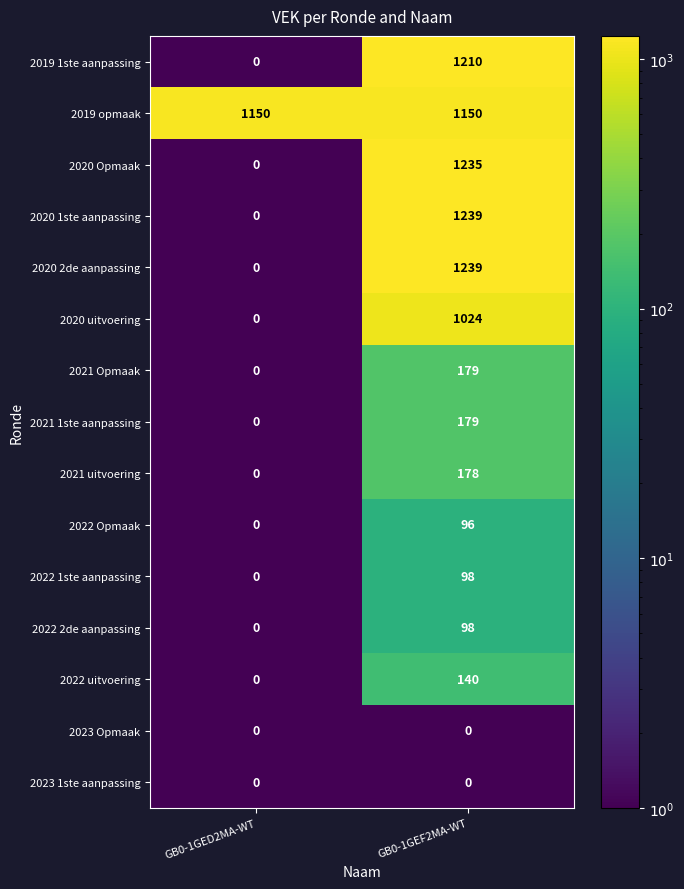

Reading left to right, transcribe all the data shown in this chart.

2019 1ste aanpassing: 0	1210
2019 opmaak: 1150	1150
2020 Opmaak: 0	1235
2020 1ste aanpassing: 0	1239
2020 2de aanpassing: 0	1239
2020 uitvoering: 0	1024
2021 Opmaak: 0	179
2021 1ste aanpassing: 0	179
2021 uitvoering: 0	178
2022 Opmaak: 0	96
2022 1ste aanpassing: 0	98
2022 2de aanpassing: 0	98
2022 uitvoering: 0	140
2023 Opmaak: 0	0
2023 1ste aanpassing: 0	0